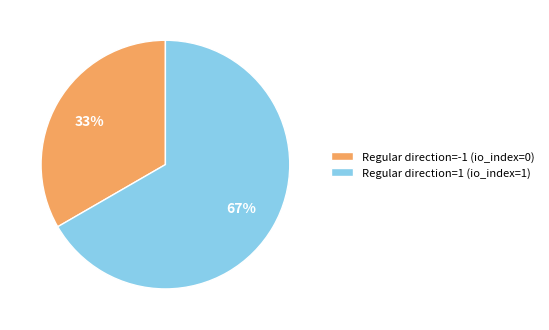

To the nearest percent, what is the average slice percentage?

50%